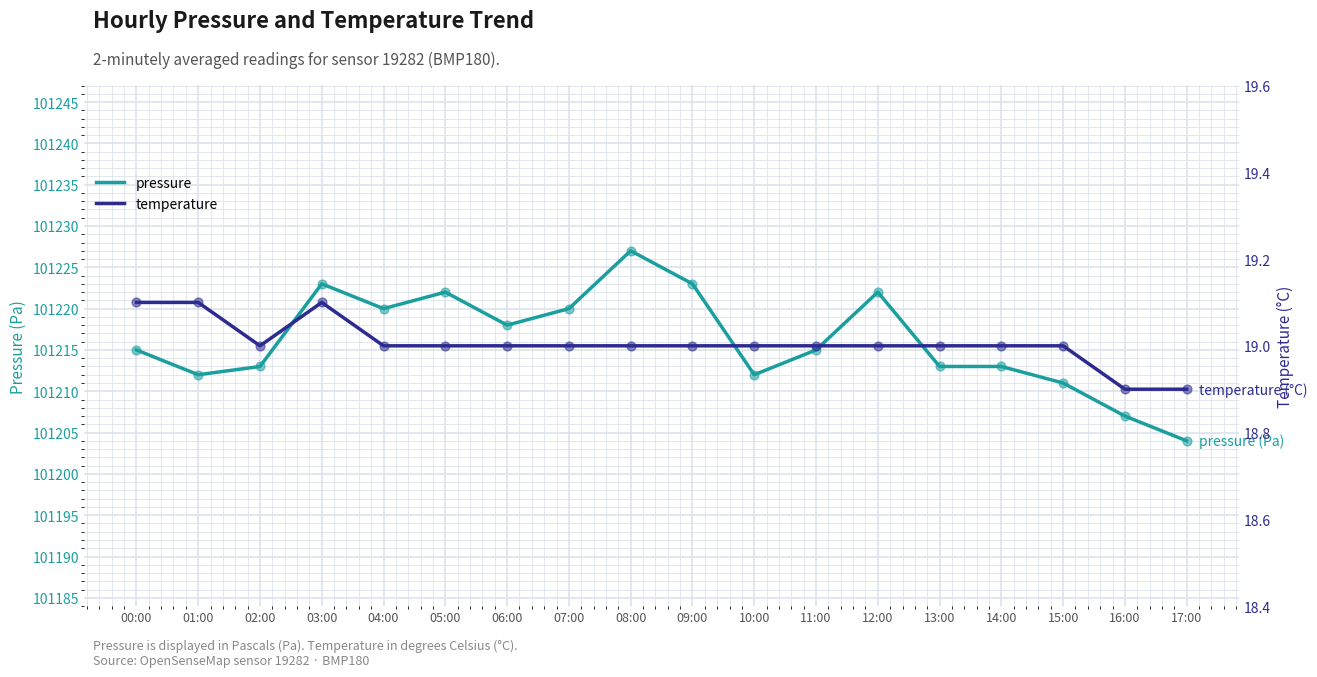

What are all the series names shown in the legend?

pressure, temperature